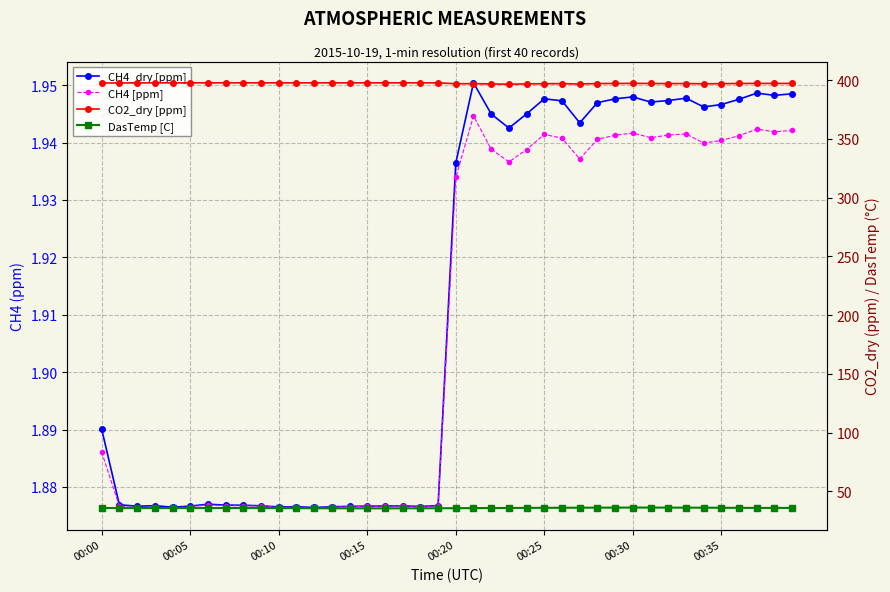

The value of DasTemp [C] at 00:10 is 35.7. True or false?

True